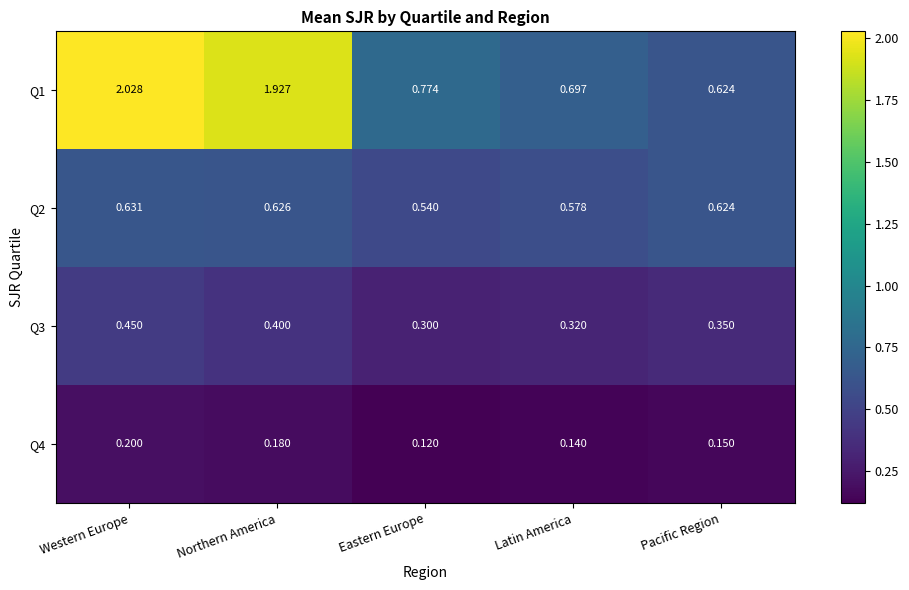

At which category does the chart reach its peak across all series?

Western Europe